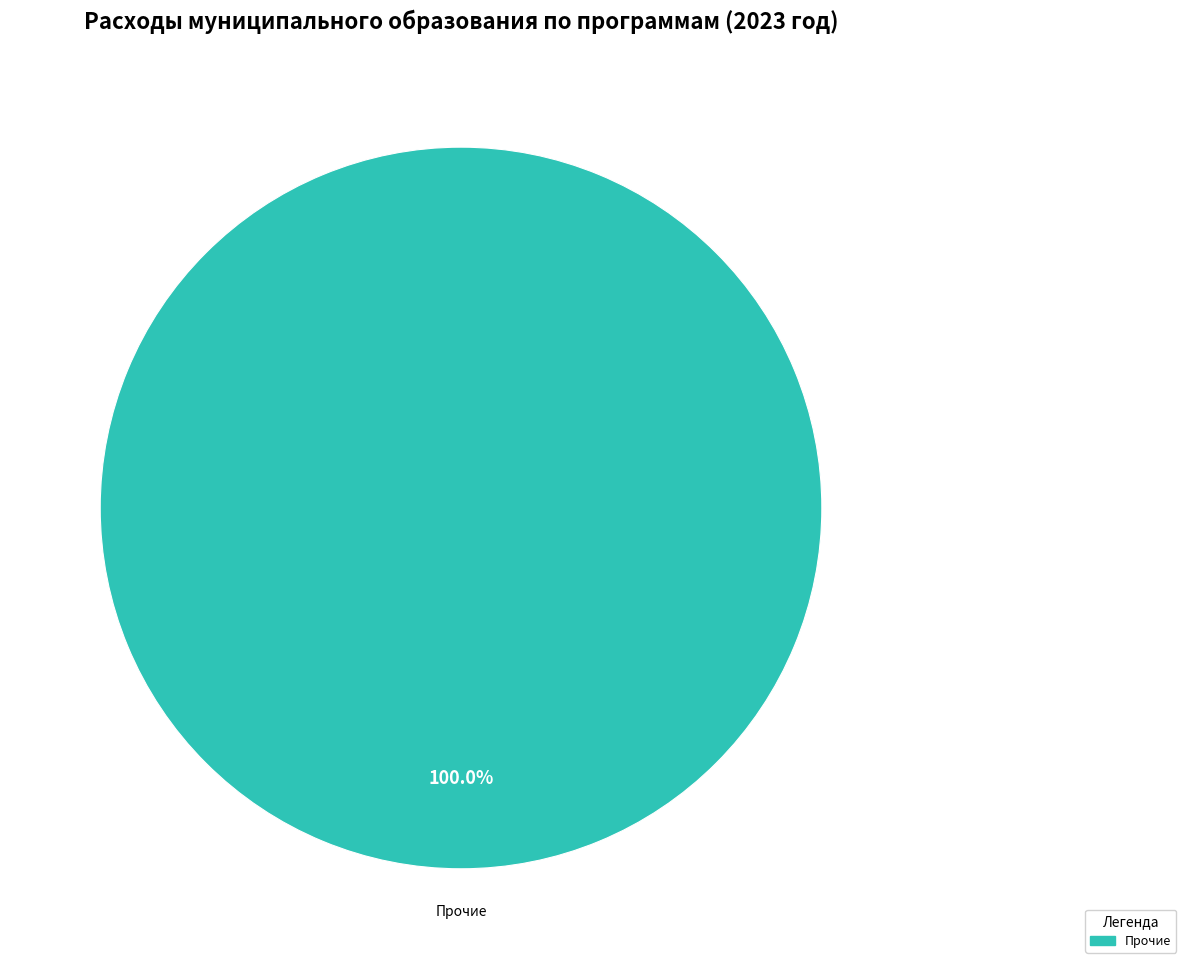

Does any single category account for the majority?

Yes